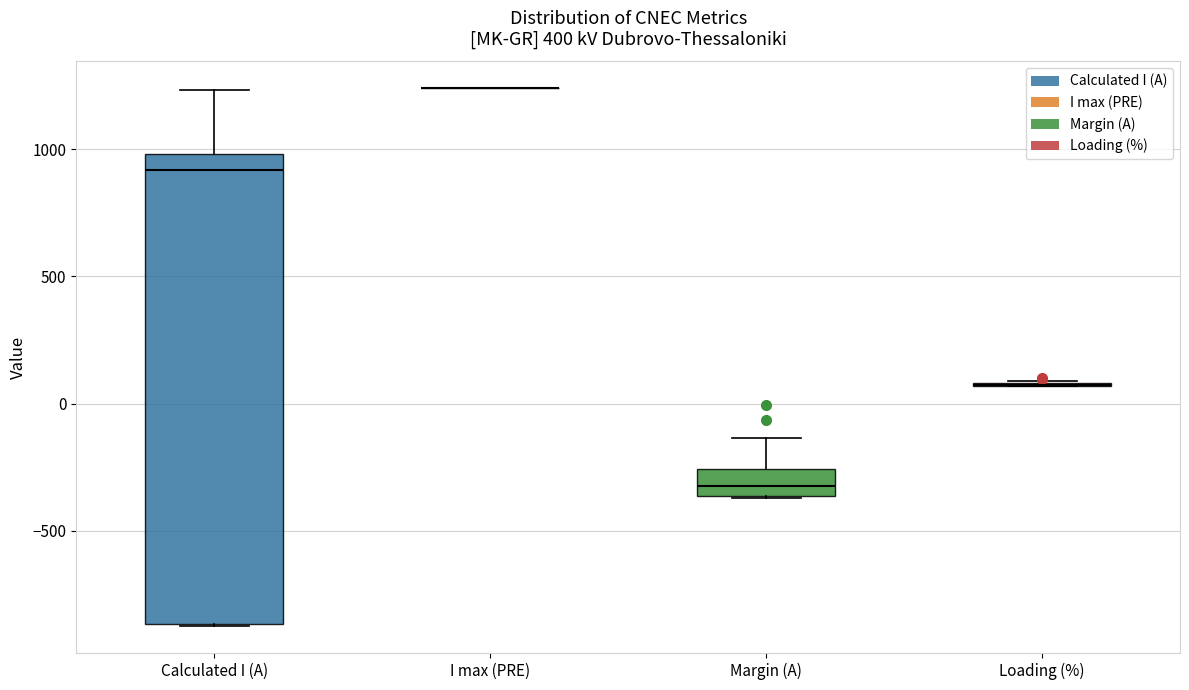

Where is the upper edge of the box for Calculated I (A) on the y-axis? The values are not printed on the chart, so give them approximately, as read against the axis.

1000